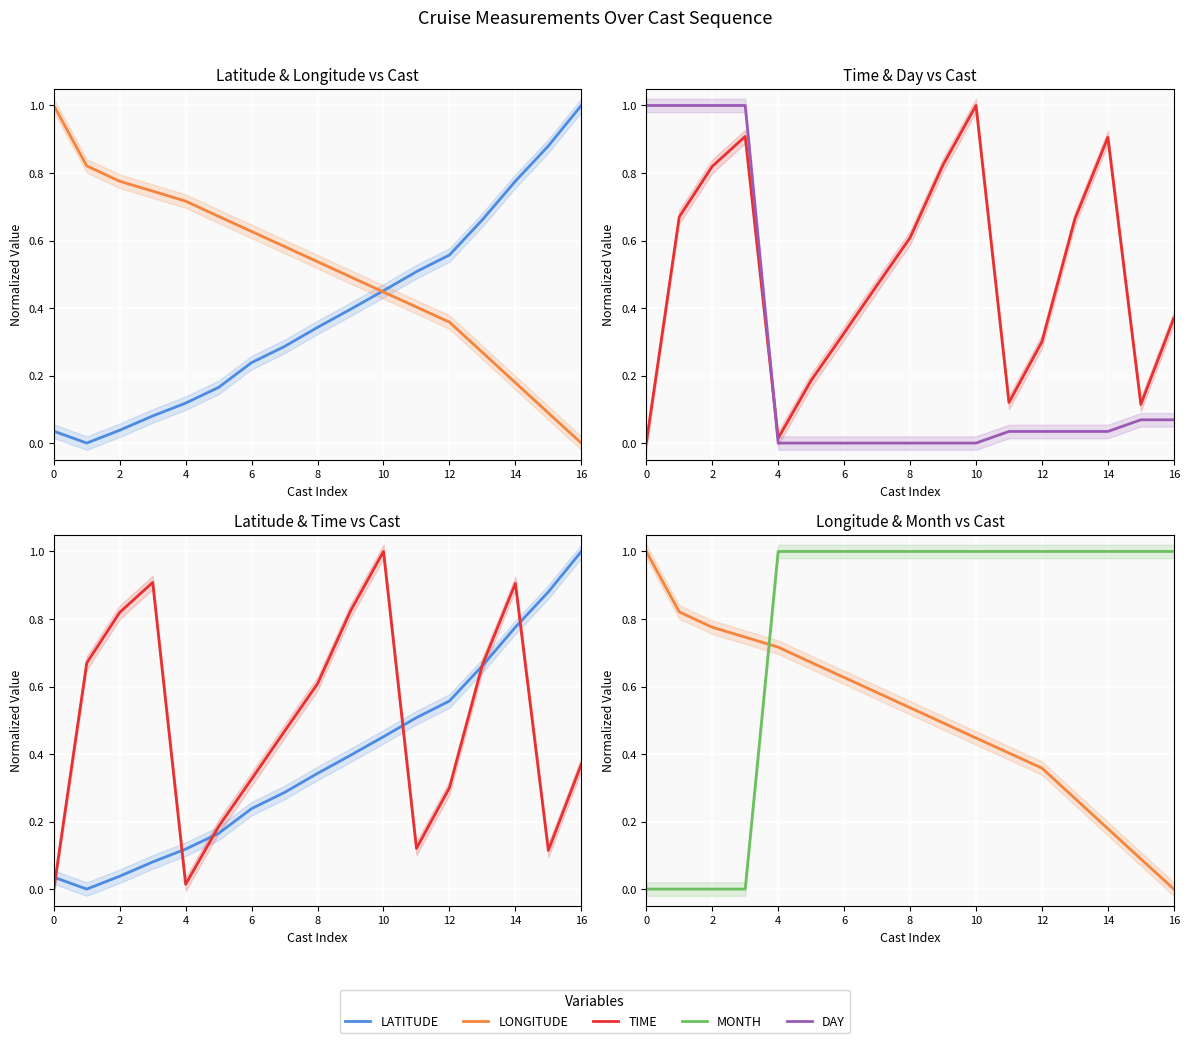

The MONTH series shows 1.0 at 15. True or false?

True